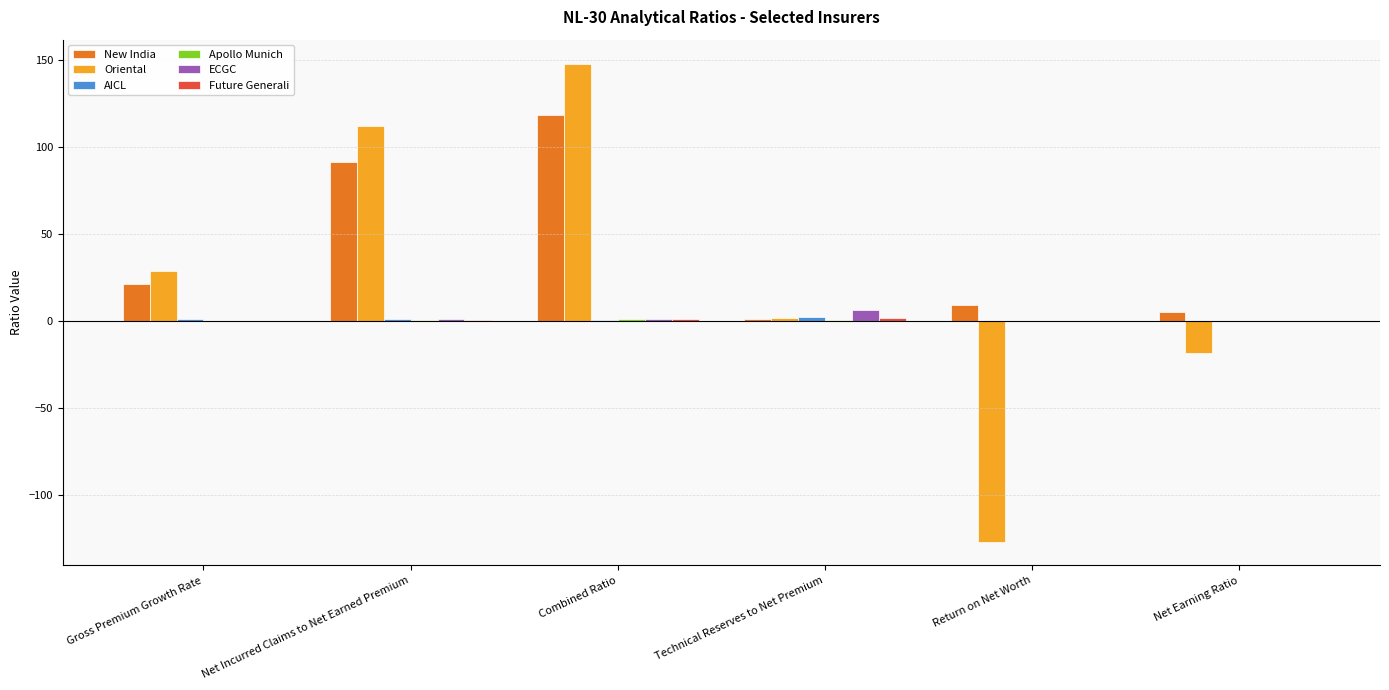

At which category does the chart reach its peak across all series?

Combined Ratio